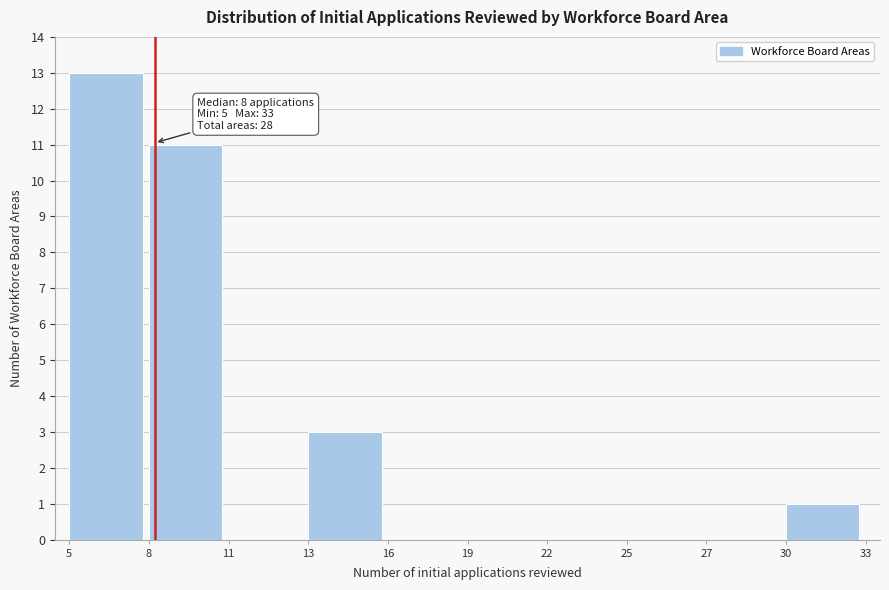

Reading right to left, transcribe all the data shown in this chart.

30=1	27=0	25=0	22=0	19=0	16=0	13=3	11=0	8=11	5=13